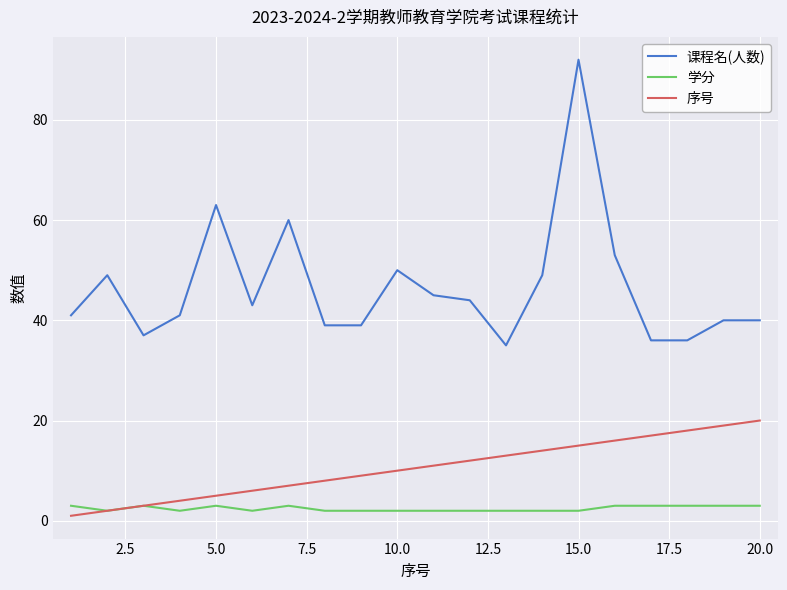

Reading left to right, extract all data points from this chart.

课程名(人数): 41	49	37	41	63	43	60	39	39	50	45	44	35	49	92	53	36	36	40	40
学分: 3	2	3	2	3	2	3	2	2	2	2	2	2	2	2	3	3	3	3	3
序号: 1	2	3	4	5	6	7	8	9	10	11	12	13	14	15	16	17	18	19	20